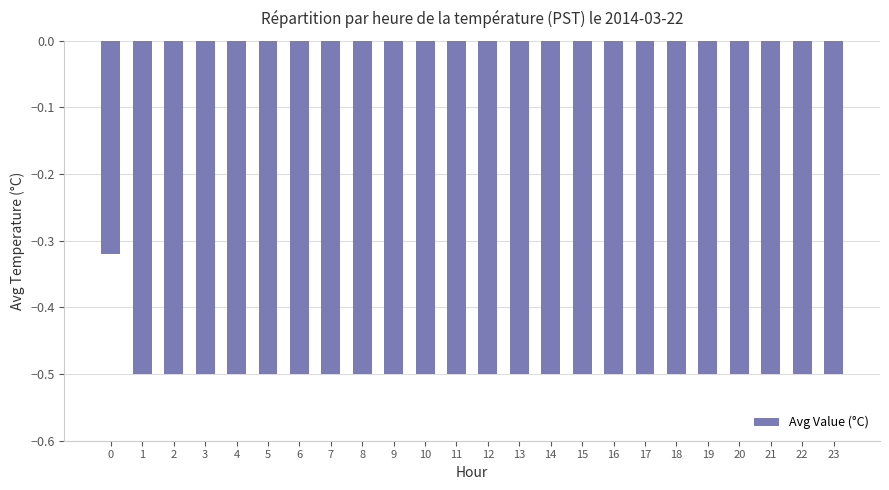

The chart shows a value of -0.5 at 21. True or false?

True